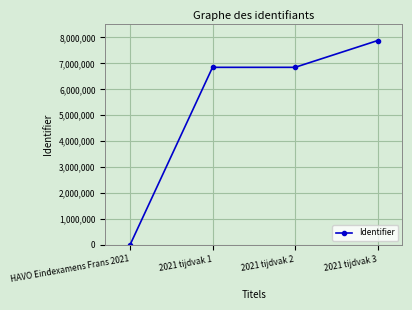

True or false: the data has more than 2 interior local peaks.

False